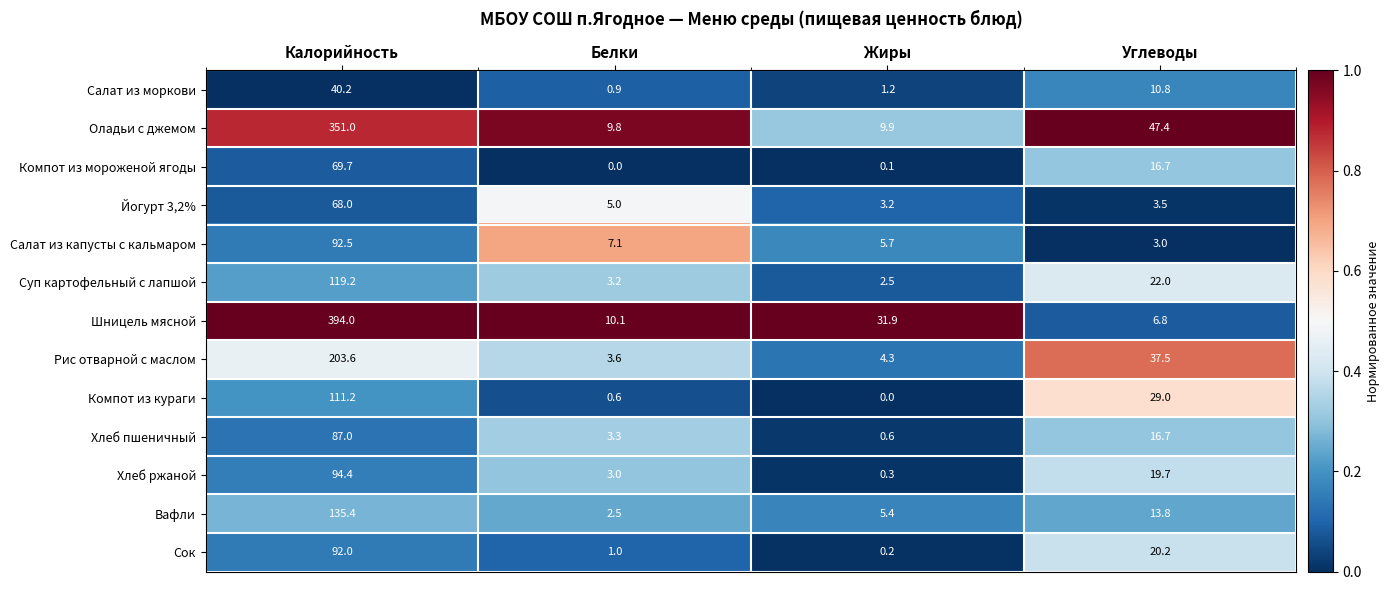

What is the spread (max minus min) of values at Калорийность?

353.8